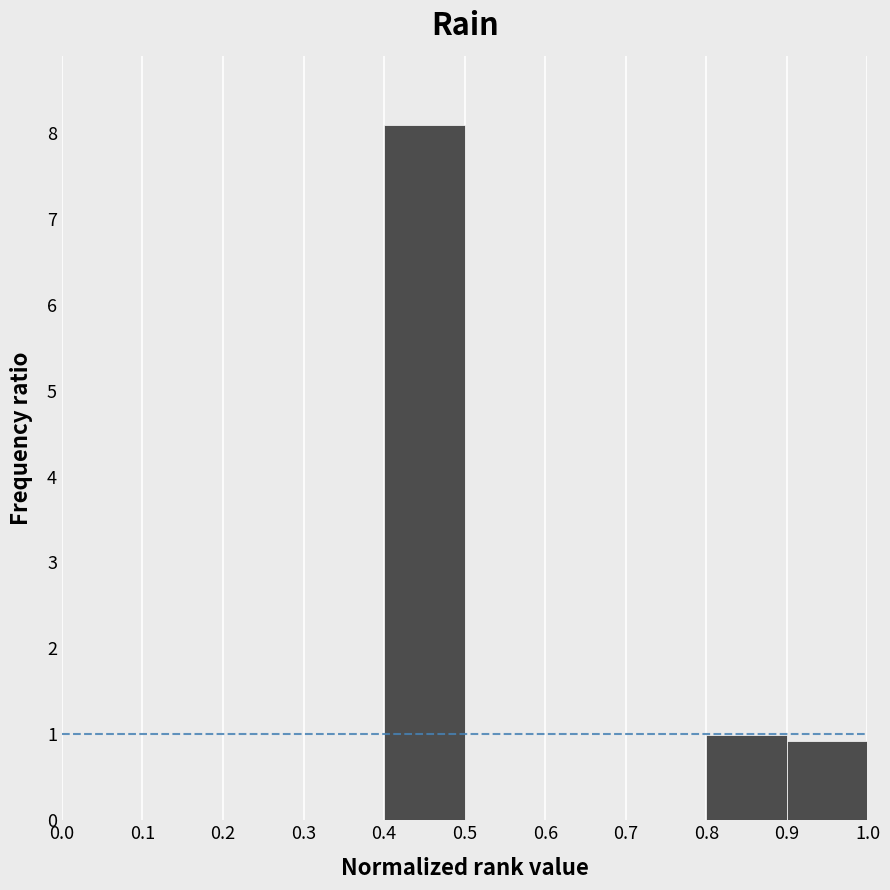

How tall is the bar that spans 0.8 to 0.9 on the x-axis? The values are not printed on the chart, so give them approximately, as read against the axis.

1.0